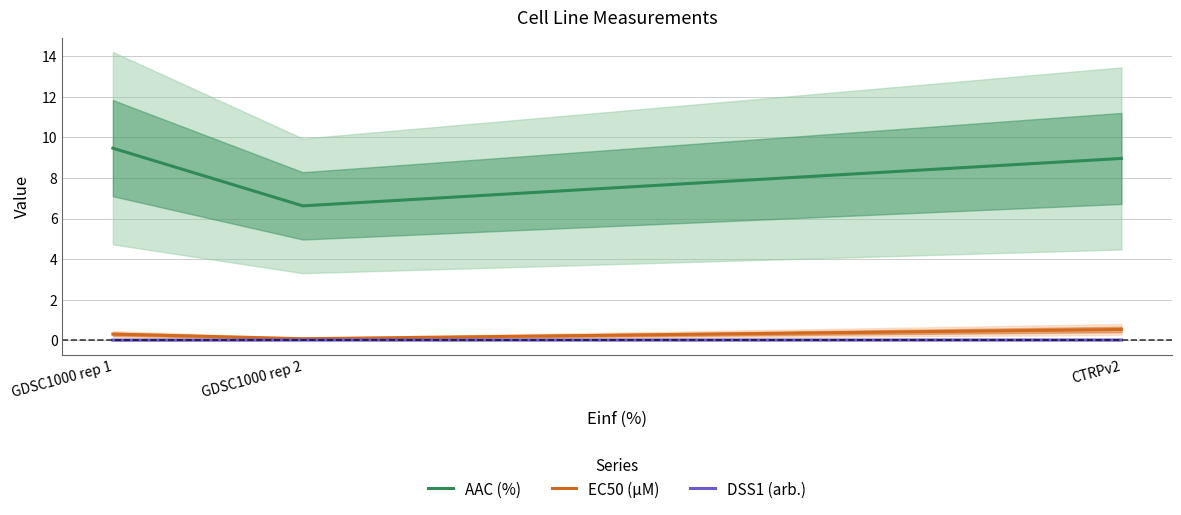

Reading left to right, transcribe all the data shown in this chart.

AAC (%): GDSC1000 rep 1=9.5	GDSC1000 rep 2=6.6	CTRPv2=9.0
EC50 (µM): GDSC1000 rep 1=0.3	GDSC1000 rep 2=0.1	CTRPv2=0.5
DSS1 (arb.): GDSC1000 rep 1=0.0	GDSC1000 rep 2=0.0	CTRPv2=0.0